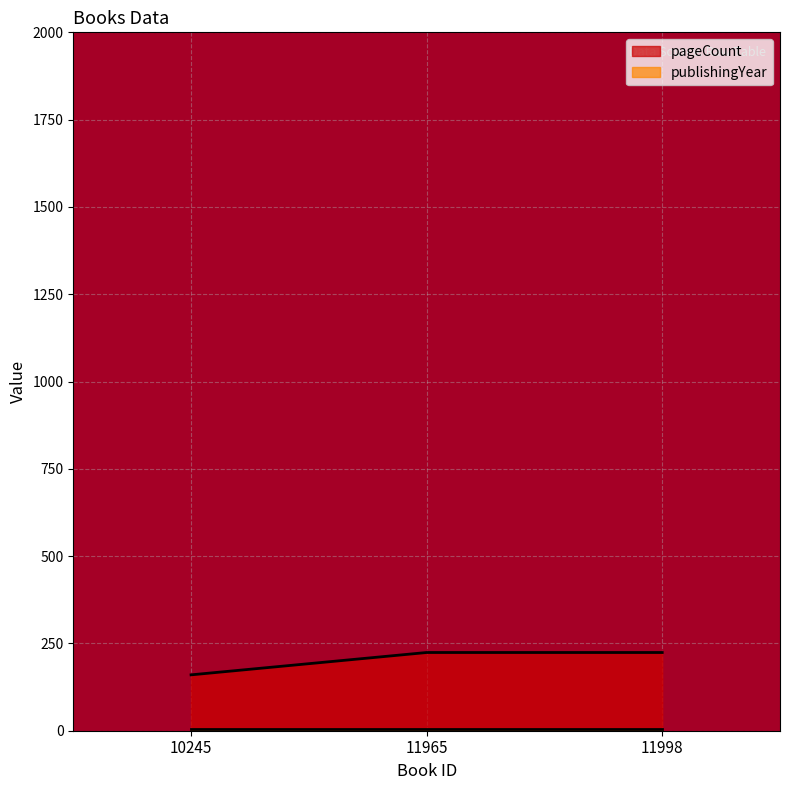

Rank the categories by value from highest to lowest.

11965, 11998, 10245